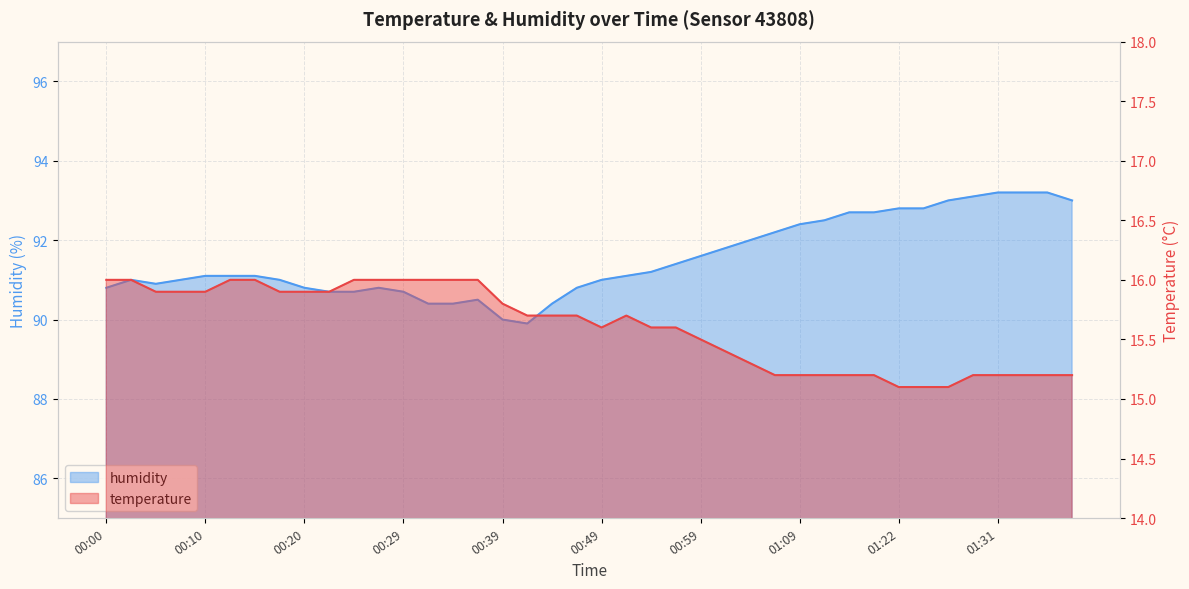

List the series in order of their peak value, lowest first.

temperature, humidity